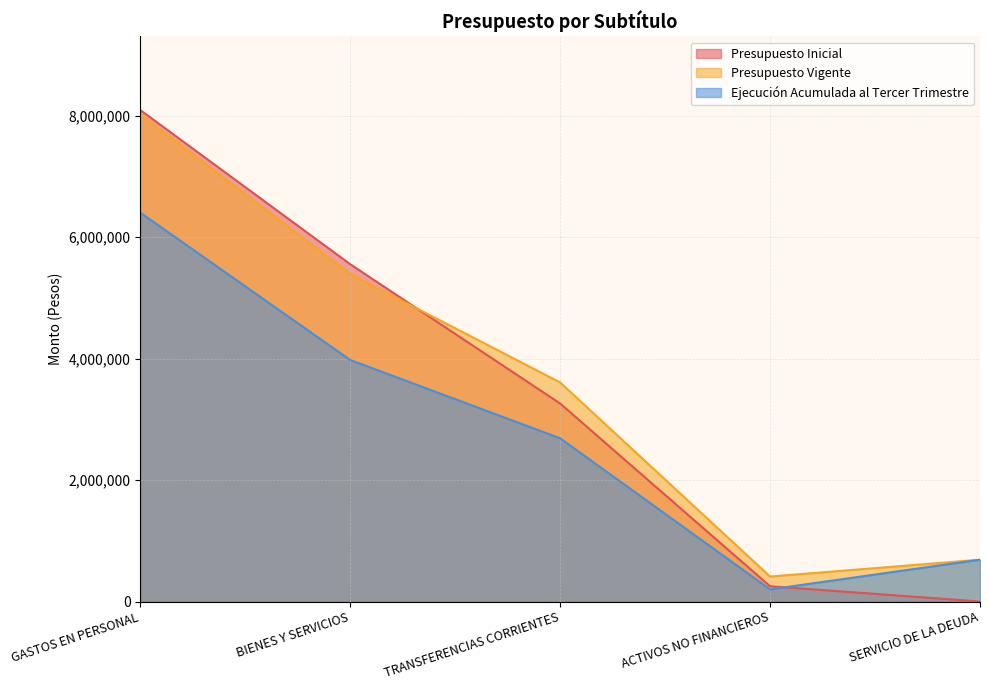

Which series has the largest total across all categories?

Presupuesto Vigente